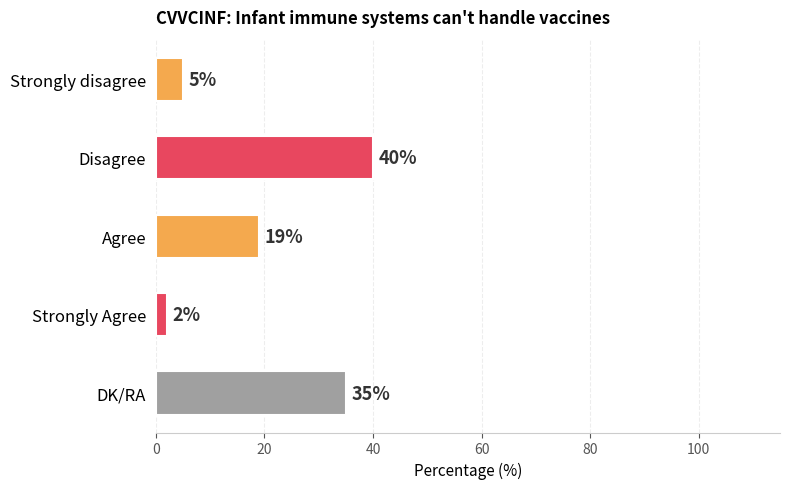

What is the change in value from Disagree to DK/RA?

-5